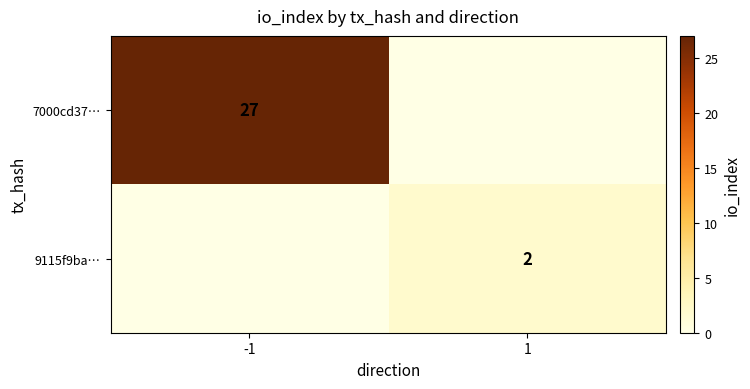

Is it true that 7000cd37… equals 27 at -1?

True